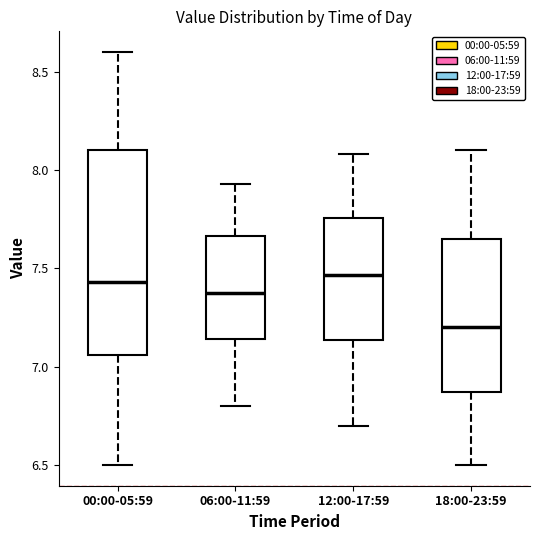

Reading left to right, read every box against the y-axis: the position of its median line, the range the box covers, and the ends of its whiskers. The values are not printed on the chart, so give them approximately, as read against the axis.

00:00-05:59: median 7.45, box 7.05 to 8.10, whiskers 6.50 to 8.60
06:00-11:59: median 7.40, box 7.15 to 7.65, whiskers 6.80 to 7.95
12:00-17:59: median 7.45, box 7.15 to 7.75, whiskers 6.70 to 8.10
18:00-23:59: median 7.20, box 6.85 to 7.65, whiskers 6.50 to 8.10